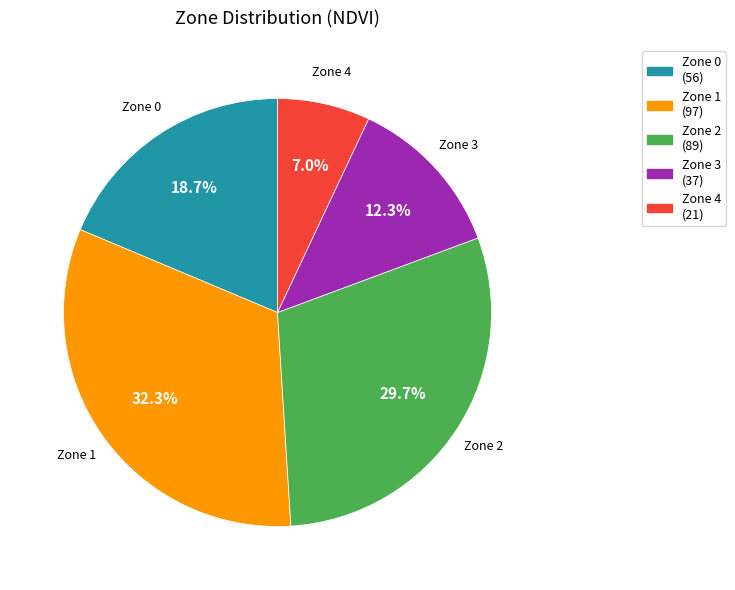

To the nearest percent, what portion does Zone 3 represent?

12%